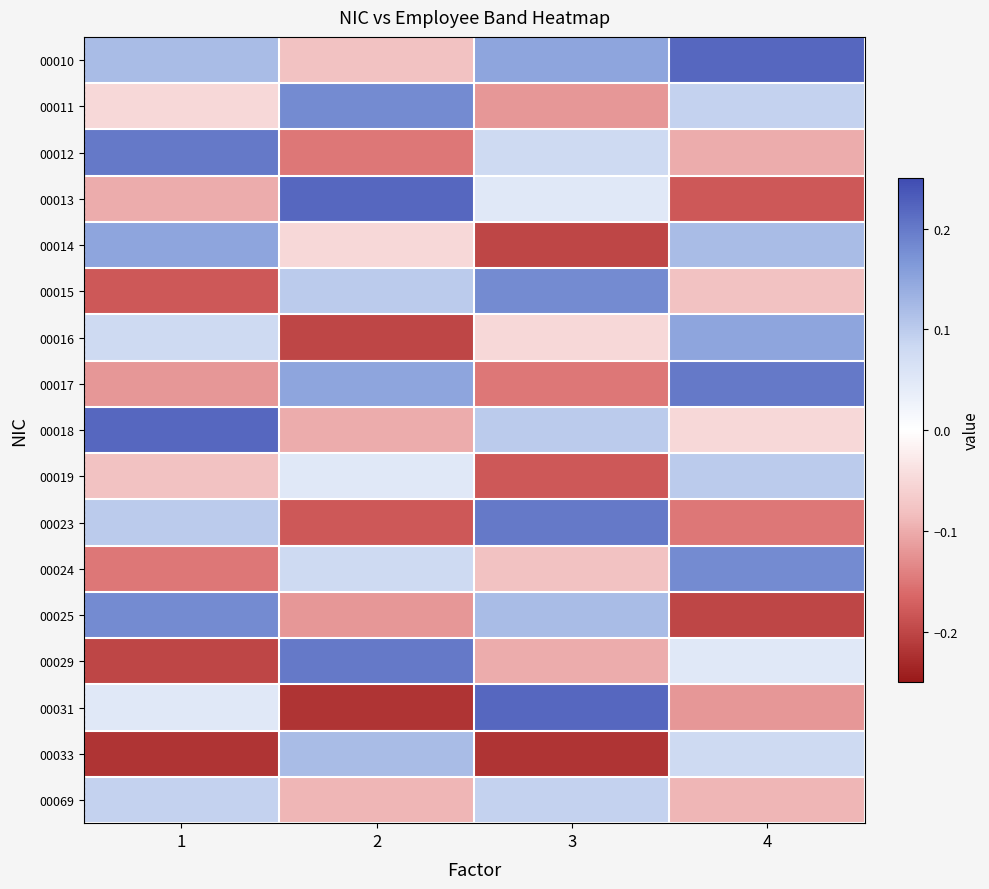

Reading left to right, transcribe all the data shown in this chart.

00010: 1=0.1	2=-0.1	3=0.1	4=0.2
00011: 1=-0.1	2=0.2	3=-0.1	4=0.1
00012: 1=0.2	2=-0.1	3=0.1	4=-0.1
00013: 1=-0.1	2=0.2	3=0.1	4=-0.2
00014: 1=0.1	2=-0.1	3=-0.2	4=0.1
00015: 1=-0.2	2=0.1	3=0.2	4=-0.1
00016: 1=0.1	2=-0.2	3=-0.1	4=0.1
00017: 1=-0.1	2=0.1	3=-0.1	4=0.2
00018: 1=0.2	2=-0.1	3=0.1	4=-0.1
00019: 1=-0.1	2=0.1	3=-0.2	4=0.1
00023: 1=0.1	2=-0.2	3=0.2	4=-0.1
00024: 1=-0.1	2=0.1	3=-0.1	4=0.2
00025: 1=0.2	2=-0.1	3=0.1	4=-0.2
00029: 1=-0.2	2=0.2	3=-0.1	4=0.1
00031: 1=0.1	2=-0.2	3=0.2	4=-0.1
00033: 1=-0.2	2=0.1	3=-0.2	4=0.1
00069: 1=0.1	2=-0.1	3=0.1	4=-0.1